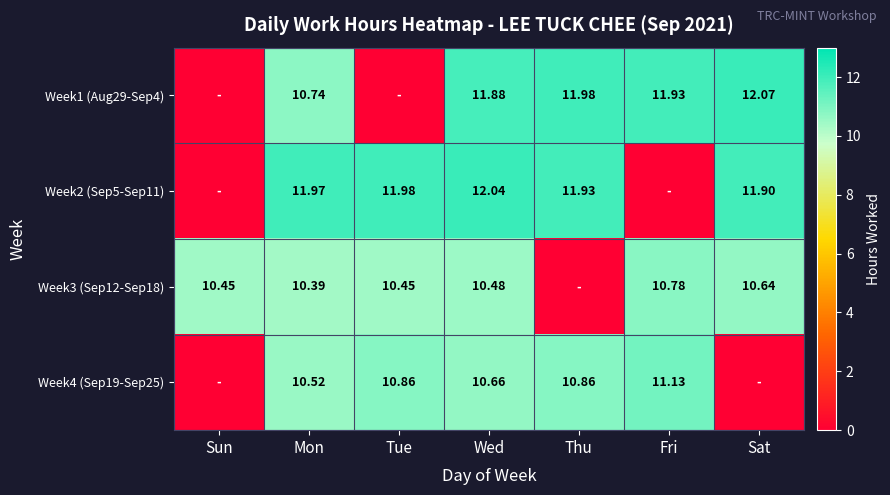

At which category is the sum across all series the highest?

Wed